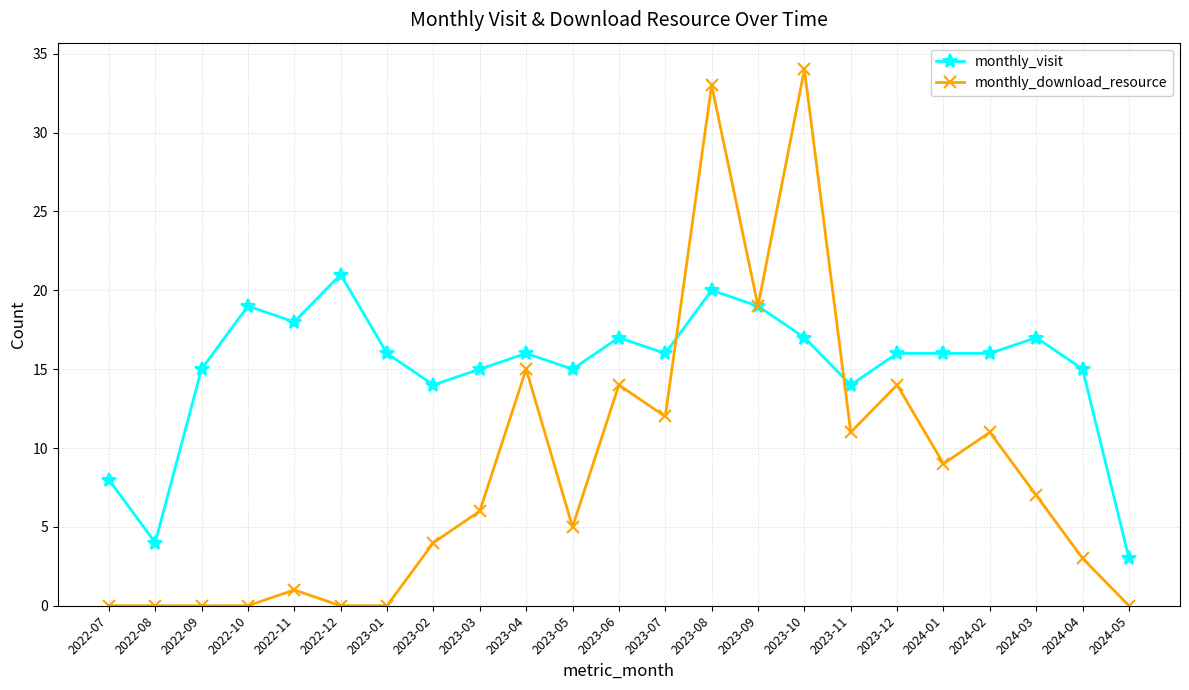

List the series in order of their overall mean, highest first.

monthly_visit, monthly_download_resource